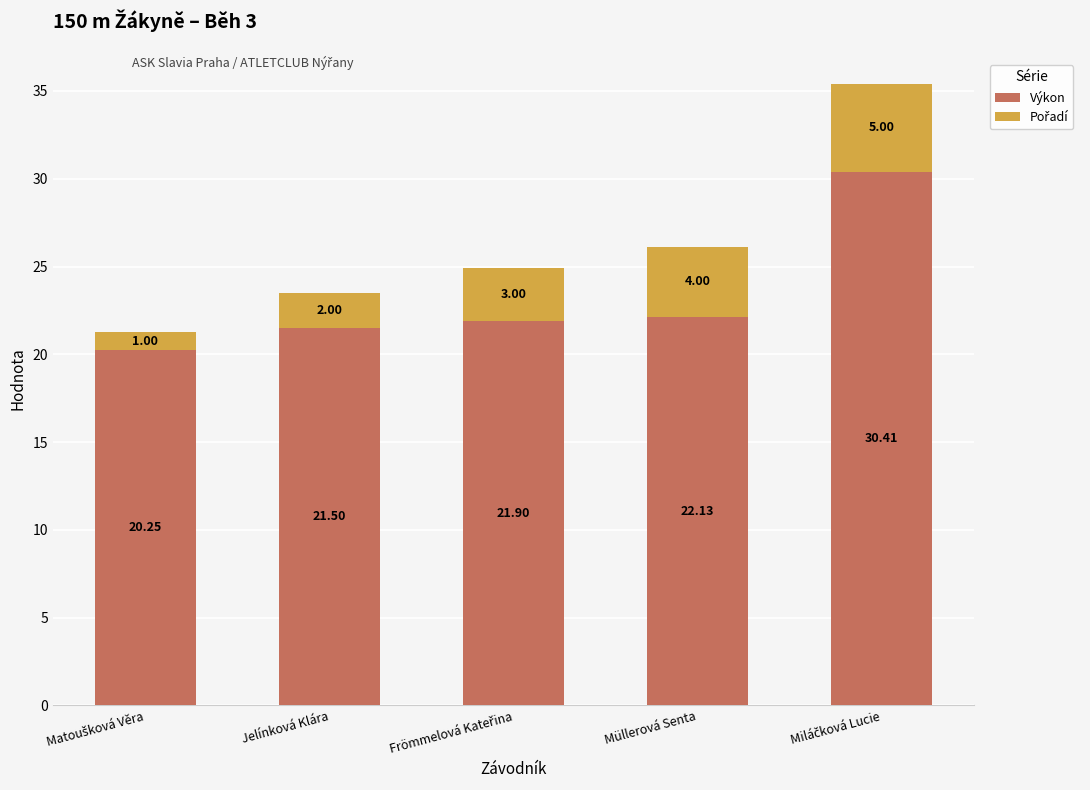

At which label does Výkon first exceed 21?

Jelínková Klára